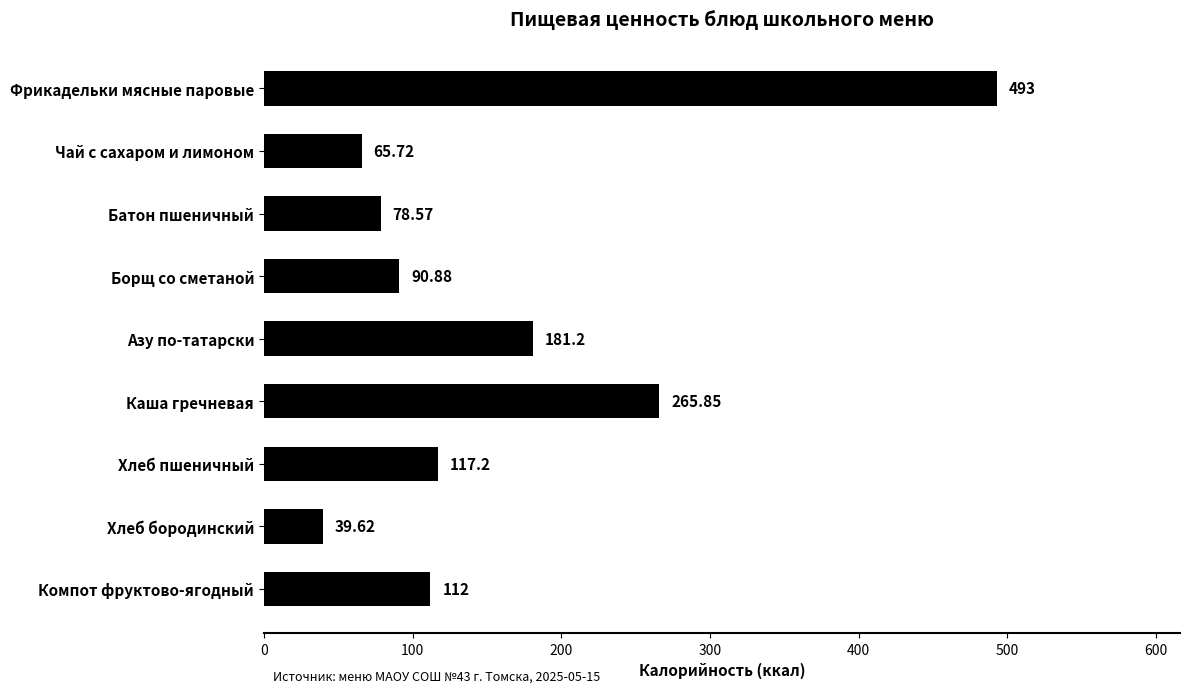

What is the label of the 8th bar from the bottom?

Чай с сахаром и лимоном